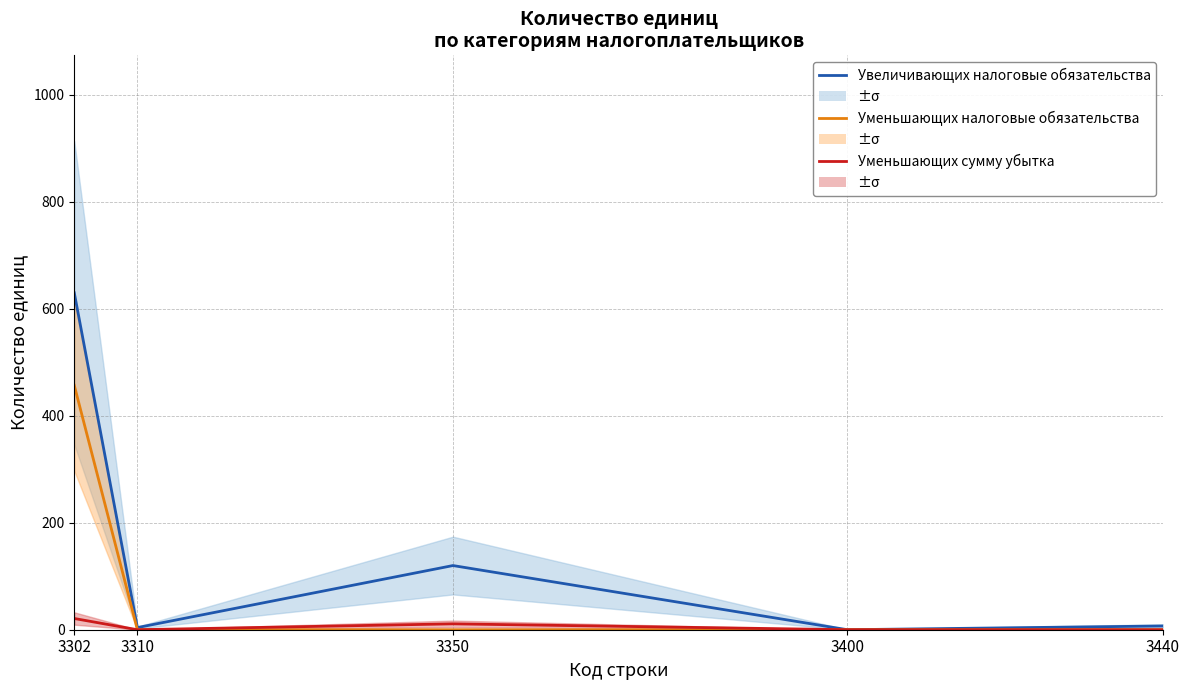

True or false: Уменьшающих сумму убытка has more than 0 points higher than both neighbors.

True